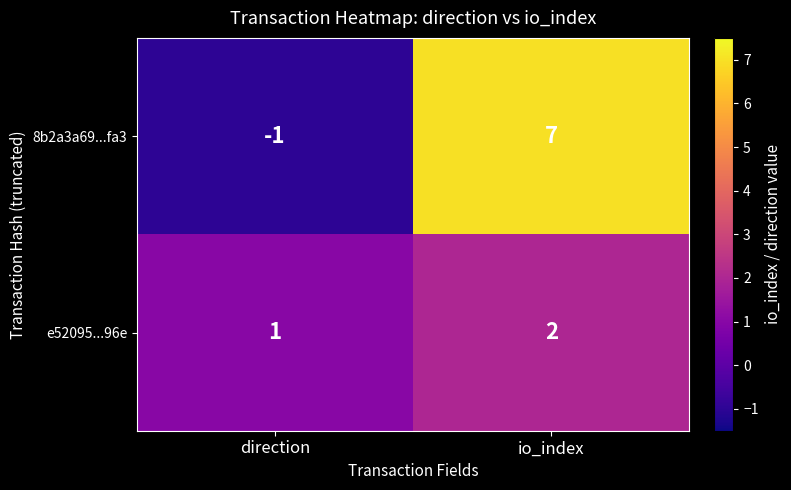

Read the 8b2a3a69...fa3 value at io_index.

7